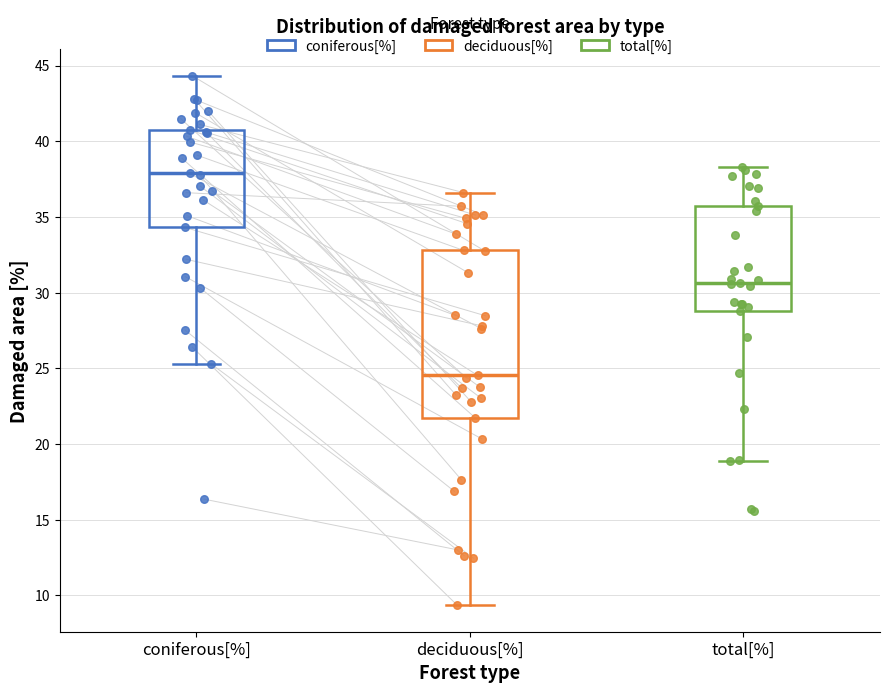

Reading left to right, transcribe this box plot: for each box, give where its median line is, the range the box spans, and where its two whiskers end, as read against the y-axis. The values are not printed on the chart, so give them approximately, as read against the axis.

coniferous[%]: median 38.0, box 34.5 to 40.5, whiskers 25.5 to 44.5
deciduous[%]: median 24.5, box 21.5 to 33.0, whiskers 9.5 to 36.5
total[%]: median 30.5, box 29.0 to 35.5, whiskers 19.0 to 38.5